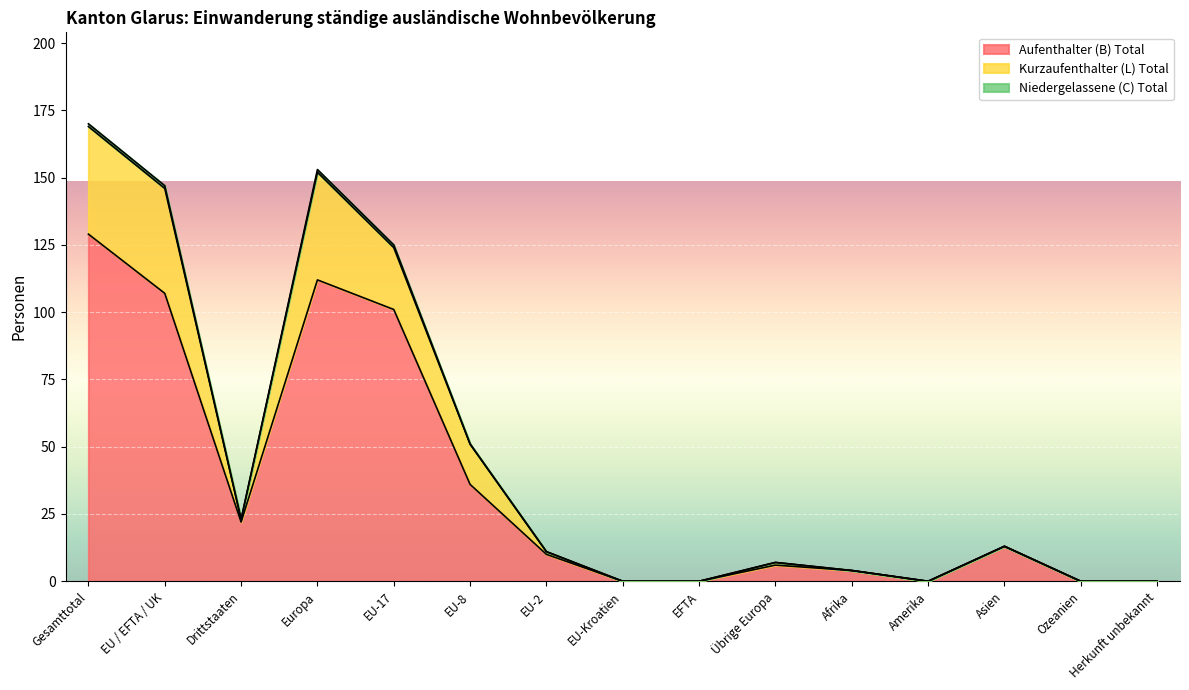

At which label is Aufenthalter (B) Total closest to 64?

EU-8